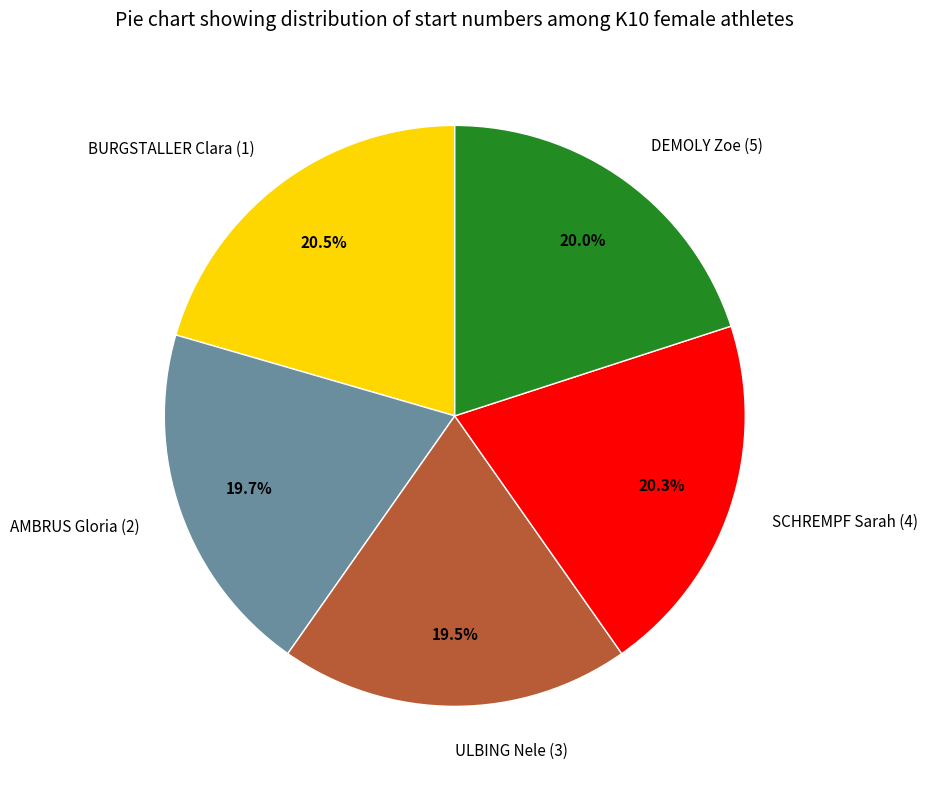

To the nearest percent, what is the average slice percentage?

20%